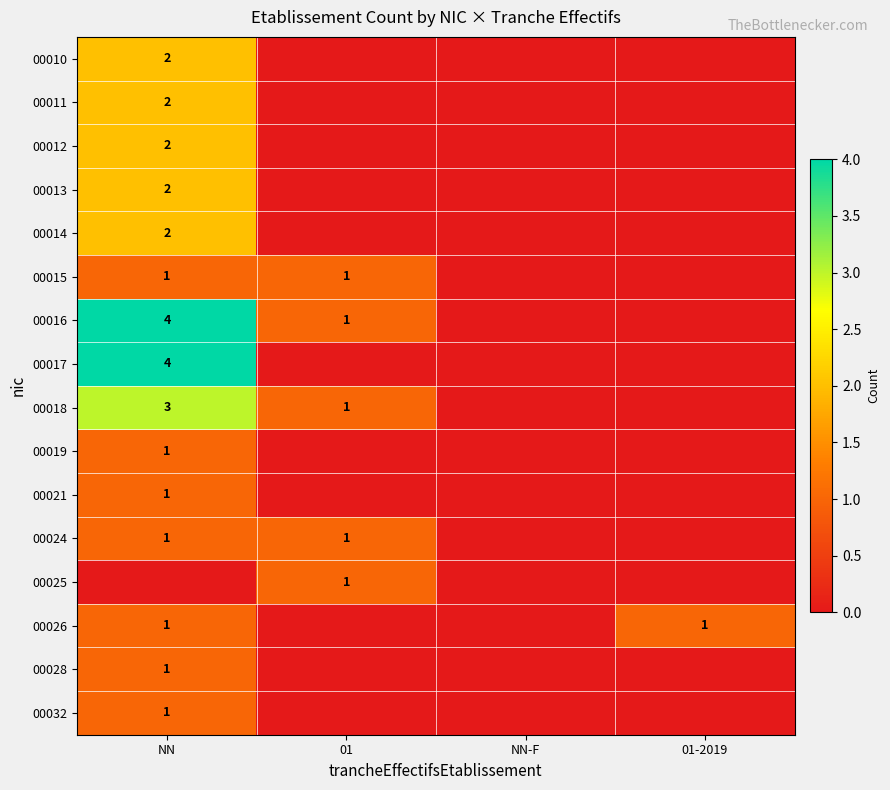

The value of 00014 at NN is 1. True or false?

False